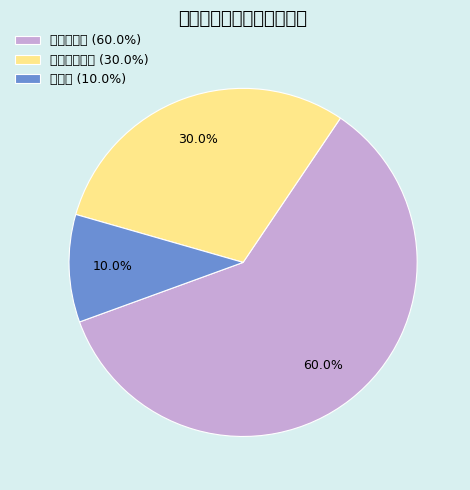

To the nearest percent, what is the average slice percentage?

33%